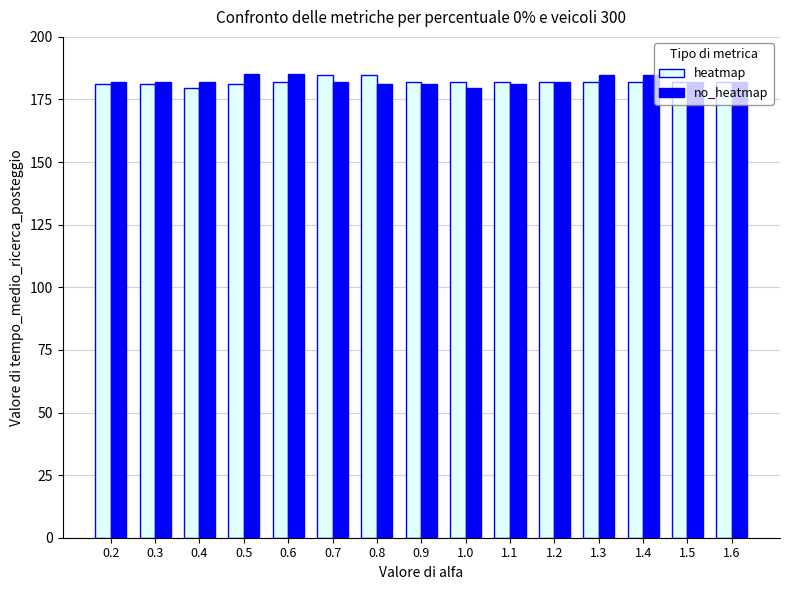

What is the total value across all series at 1.1?

363.0